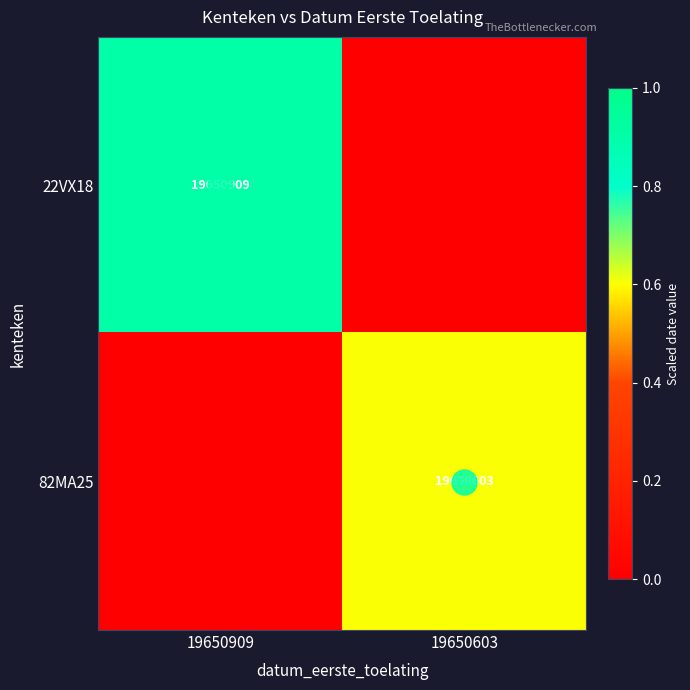

How many series are shown in this chart?

3